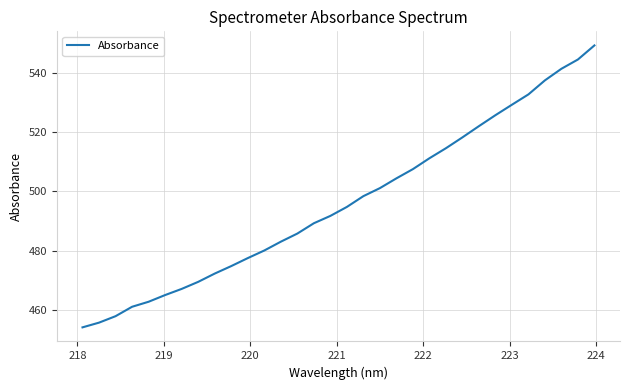

What is the difference between the maximum and minimum values?

95.2